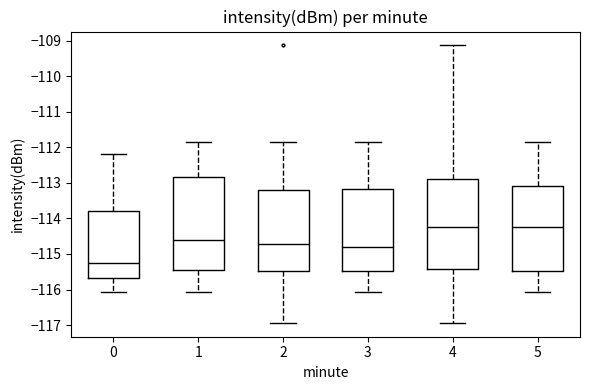

Reading left to right, read every box against the y-axis: the position of its median line, the range the box covers, and the ends of its whiskers. The values are not printed on the chart, so give them approximately, as read against the axis.

0: median -115.3, box -115.7 to -113.8, whiskers -116.1 to -112.2
1: median -114.6, box -115.5 to -112.8, whiskers -116.1 to -111.8
2: median -114.7, box -115.5 to -113.2, whiskers -116.9 to -111.8
3: median -114.8, box -115.5 to -113.2, whiskers -116.1 to -111.8
4: median -114.2, box -115.4 to -112.9, whiskers -116.9 to -109.1
5: median -114.2, box -115.5 to -113.1, whiskers -116.1 to -111.8